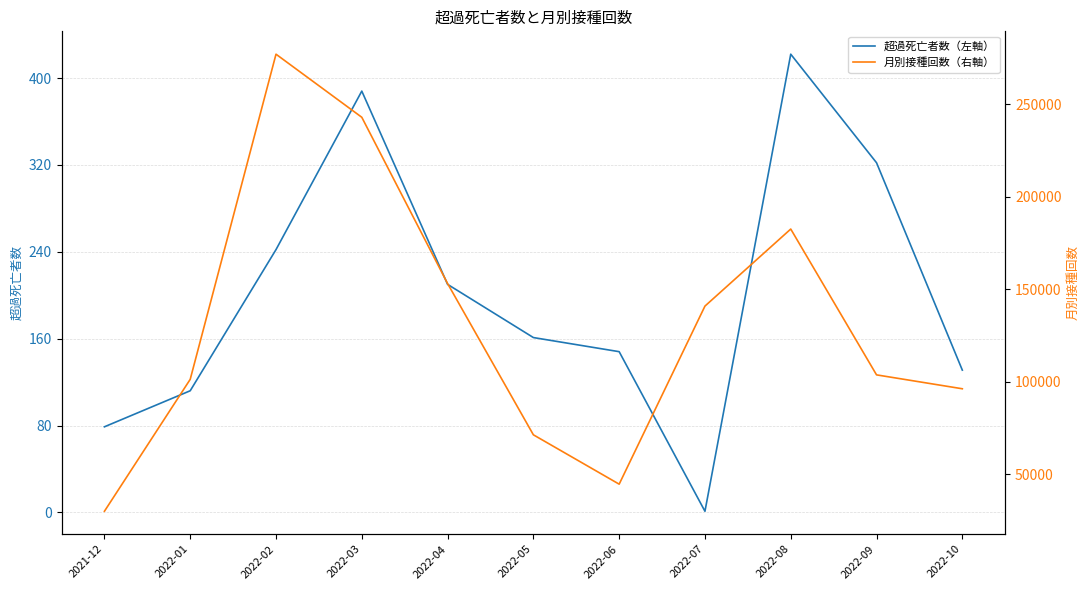

True or false: 超過死亡者数（左軸） has more than 0 points higher than both neighbors.

True